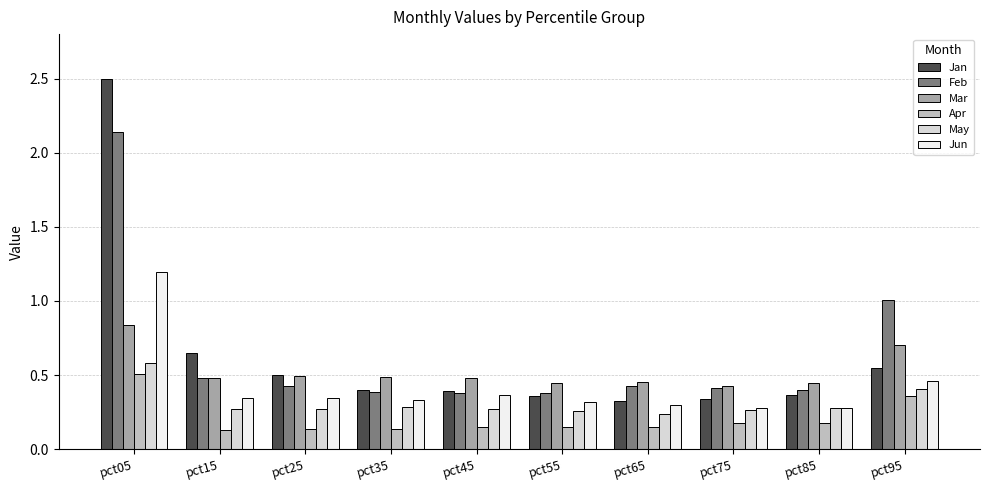

What is the maximum value for May?

0.6